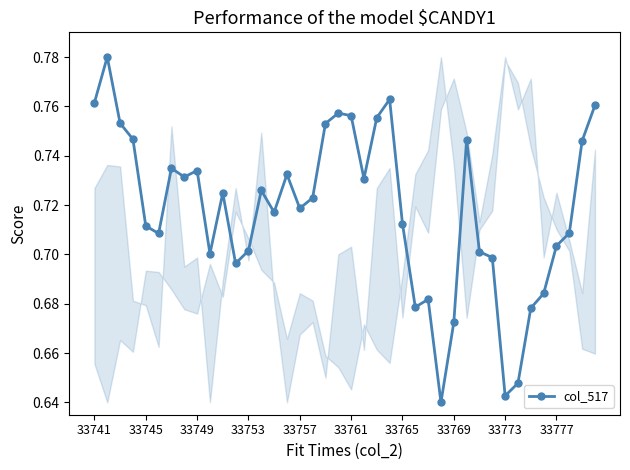

True or false: the data has more than 1 interior local peaks.

True